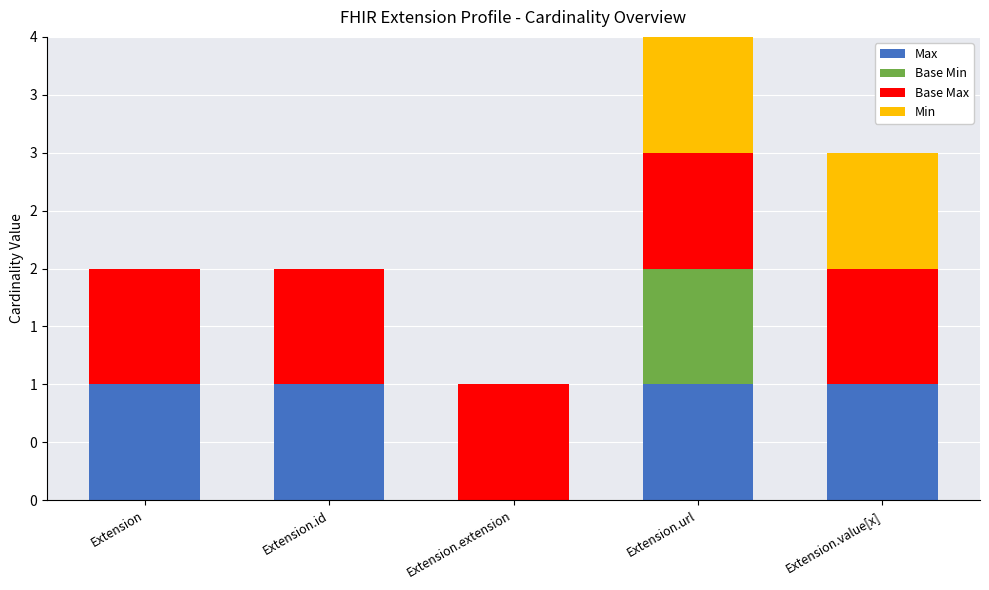

What are all the series names shown in the legend?

Max, Base Min, Base Max, Min